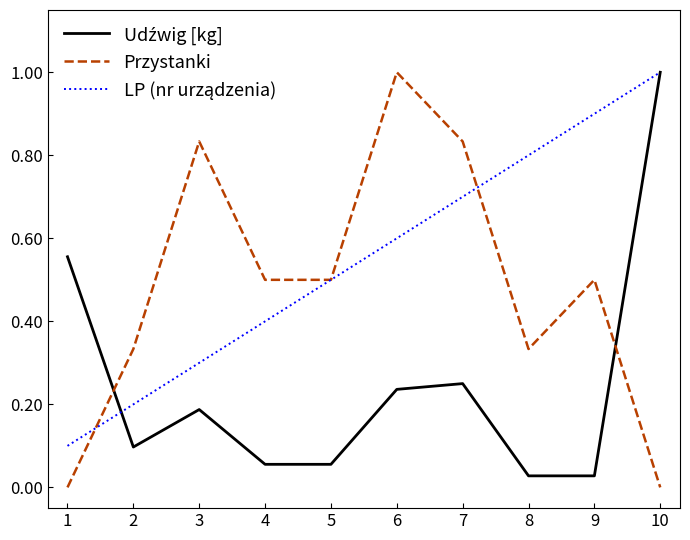

What is the difference between the highest and lowest values at 5?

0.4